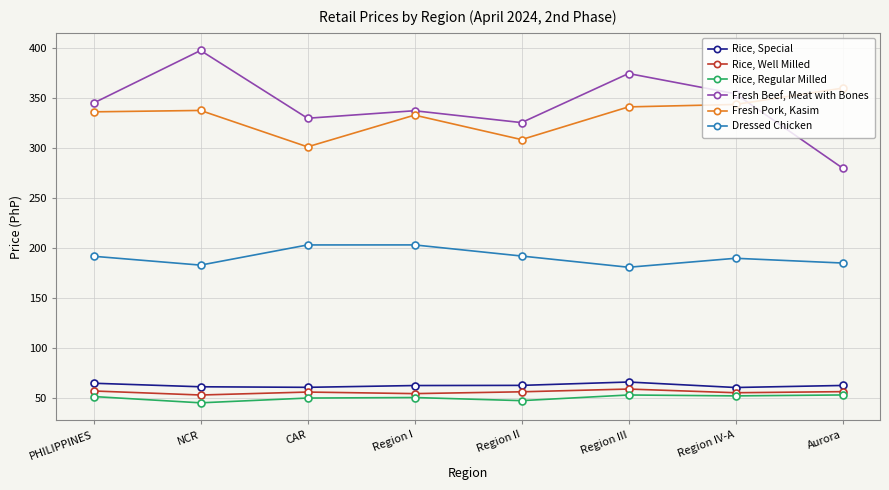

Is it true that Rice, Well Milled equals 16.5 at Region III?

False